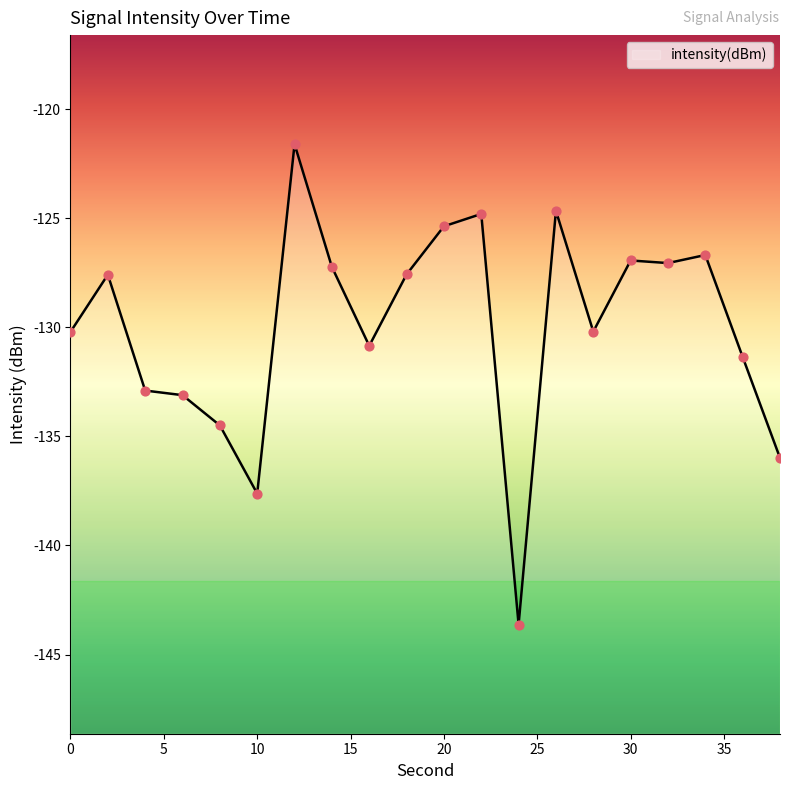

What is the change in value from 18 to 32?

+0.5